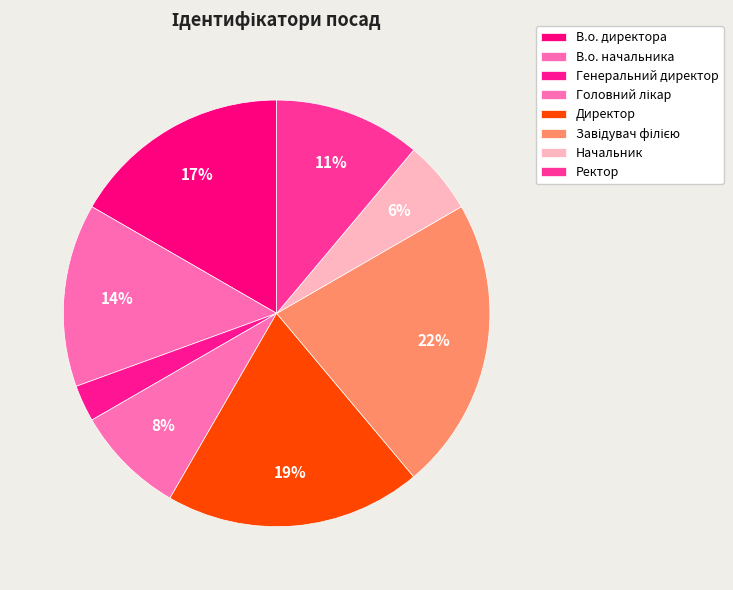

How many segments does this pie chart have?

8